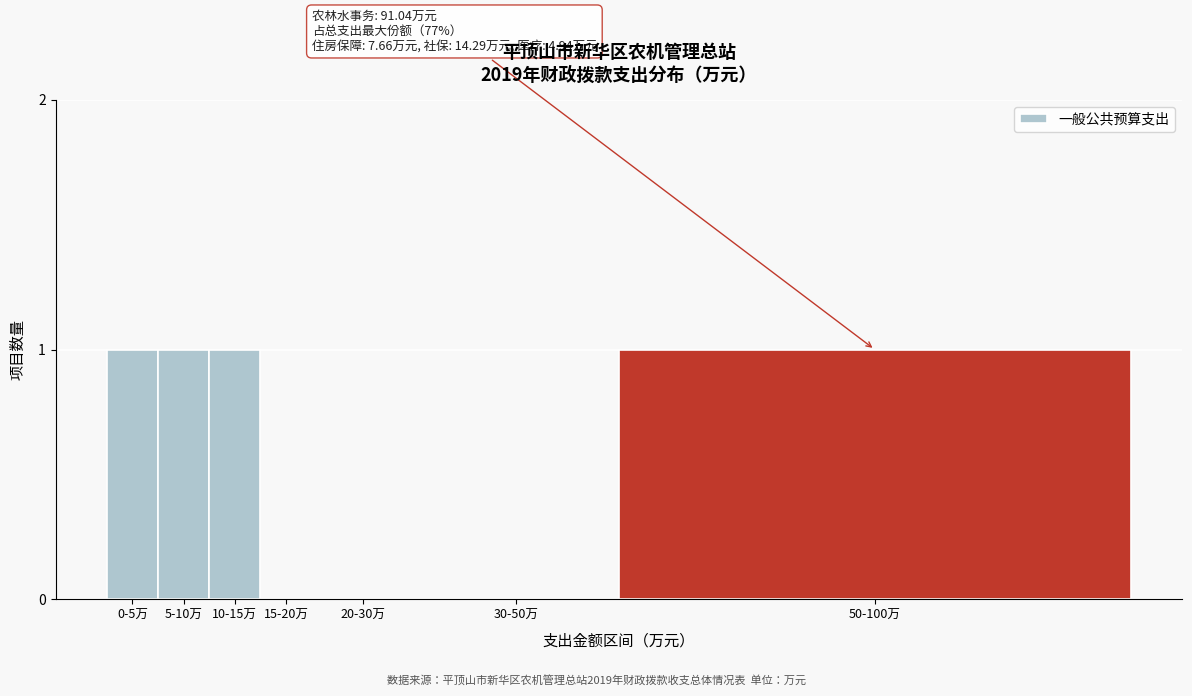

Reading left to right, what are all the values shown in this chart?

0-5万=1	5-10万=1	10-15万=1	15-20万=0	20-30万=0	30-50万=0	50-100万=1